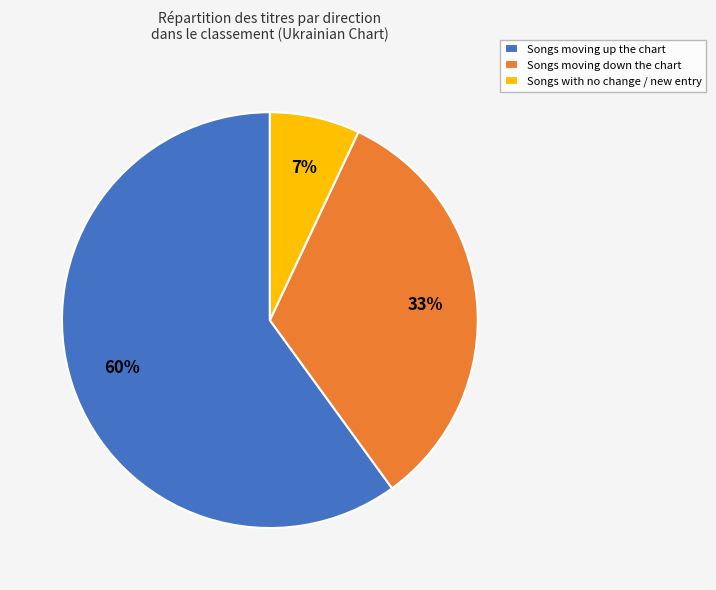

Which slice is the smallest?

Songs with no change / new entry